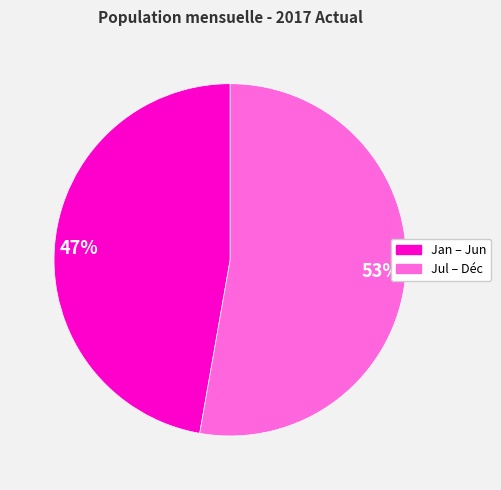

Is it true that 53% is 45% of the pie?

False